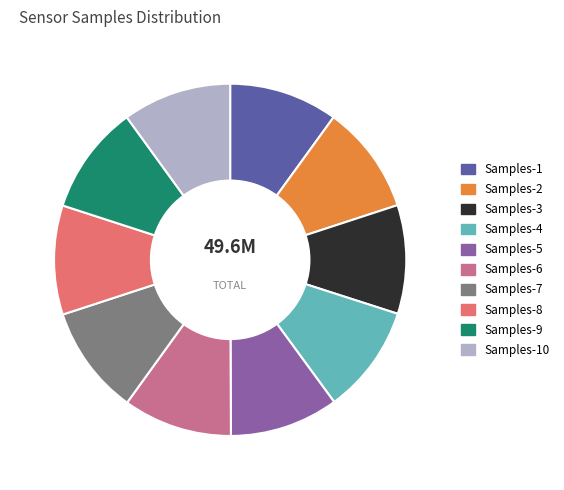

Is it true that Samples-3 is 1% of the pie?

False